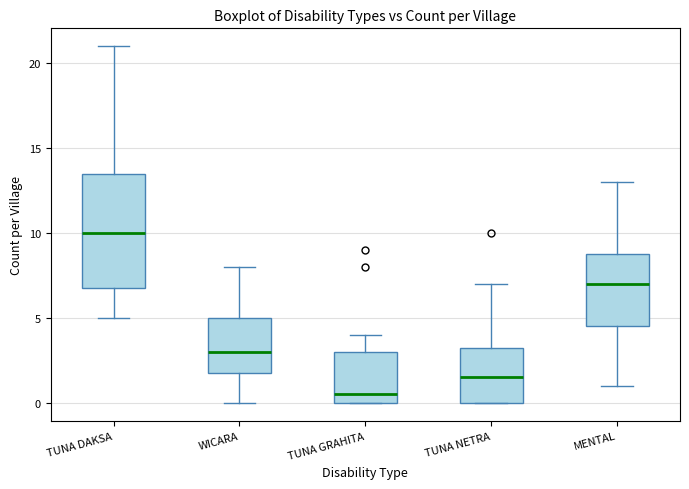

Which box has the highest median line?

TUNA DAKSA